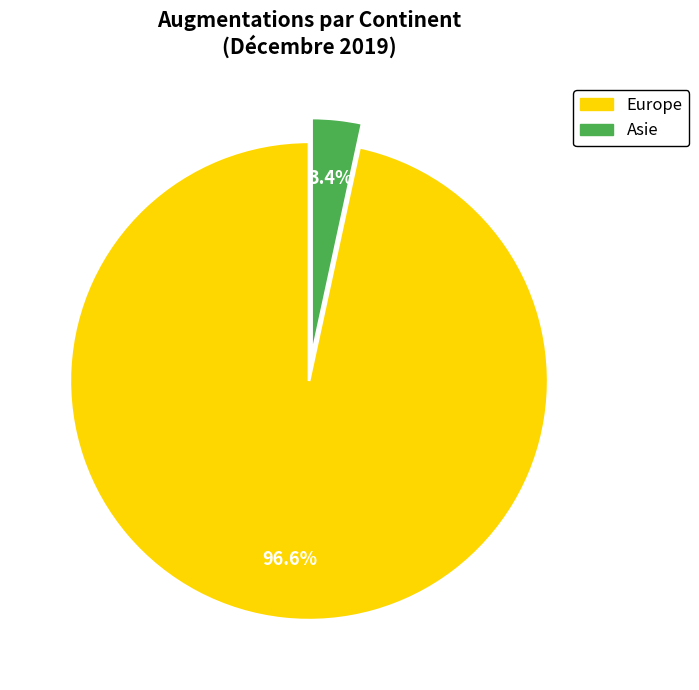

Rank the categories by value from highest to lowest.

Europe, Asie